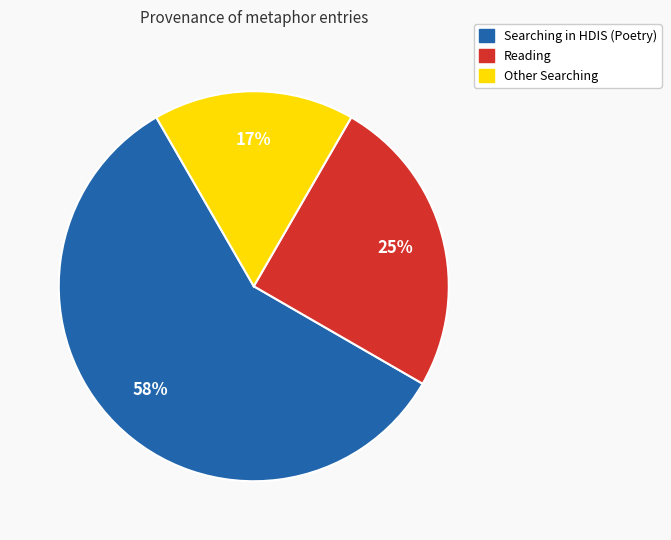

To the nearest percent, what is the average slice percentage?

33%